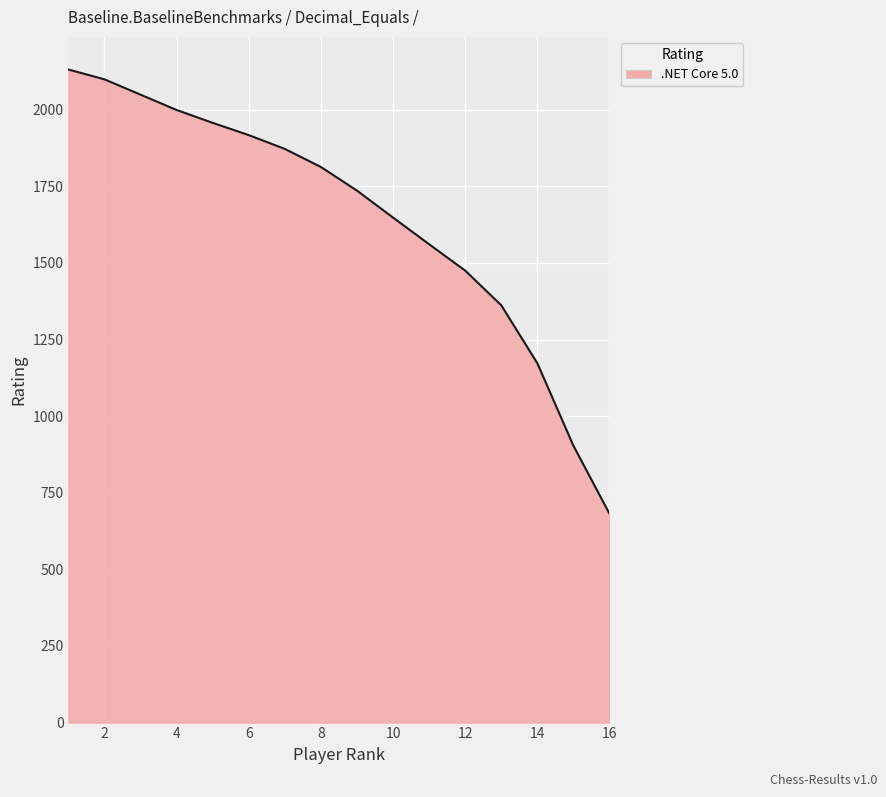

What is the minimum value shown in the chart?

682